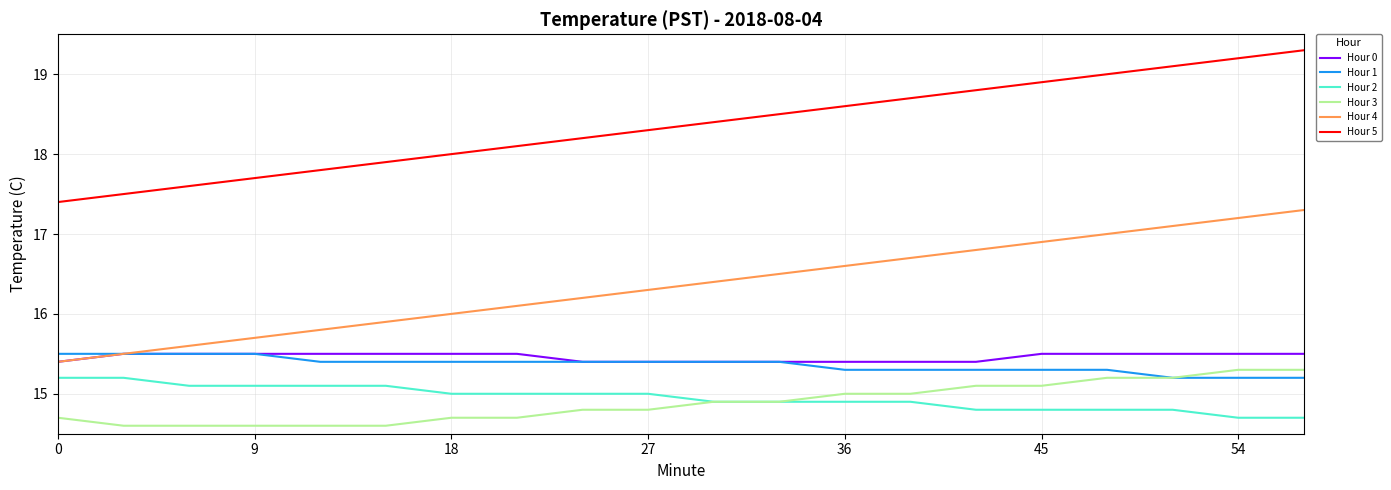

How many Hour 0 values are between 15 and 16?

20